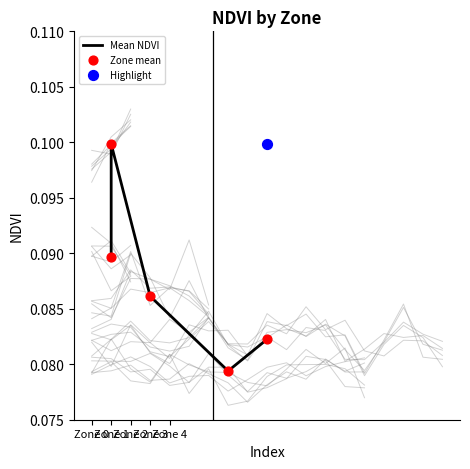

Which series reaches the maximum Y coordinate?

Mean NDVI